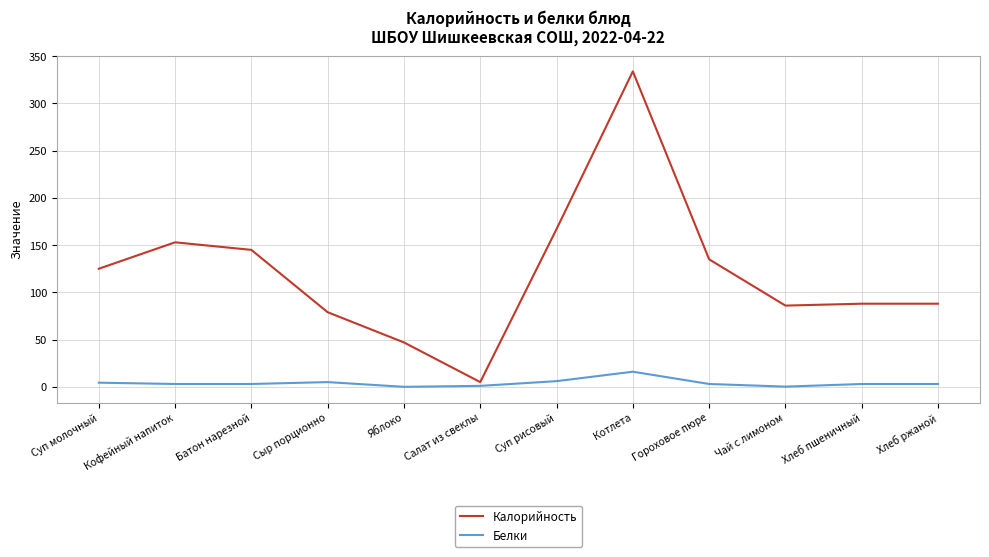

Which series has the widest spread of values?

Калорийность